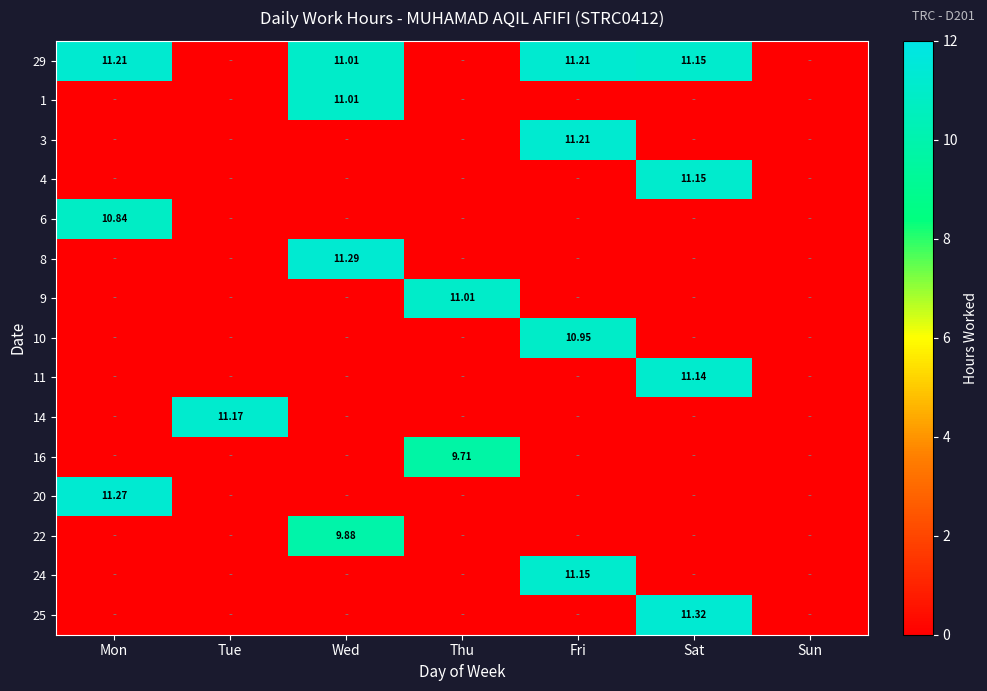

Which category has the lowest value across all series?

Tue